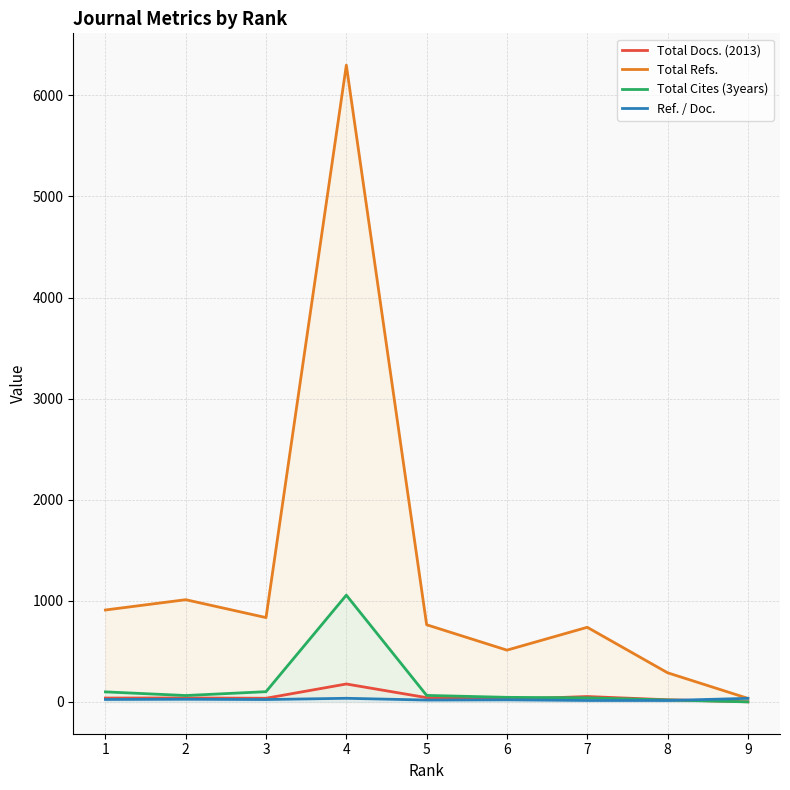

Reading left to right, what are all the values shown in this chart?

Total Docs. (2013): 38.0	39.0	36.0	177.0	42.0	25.0	53.0	21.0	1.0
Total Refs.: 909.0	1011.0	834.0	6299.0	763.0	512.0	738.0	288.0	35.0
Total Cites (3years): 99.0	63.0	101.0	1056.0	64.0	45.0	40.0	19.0	0.0
Ref. / Doc.: 23.9	25.9	23.2	35.6	18.2	20.5	13.9	13.7	35.0